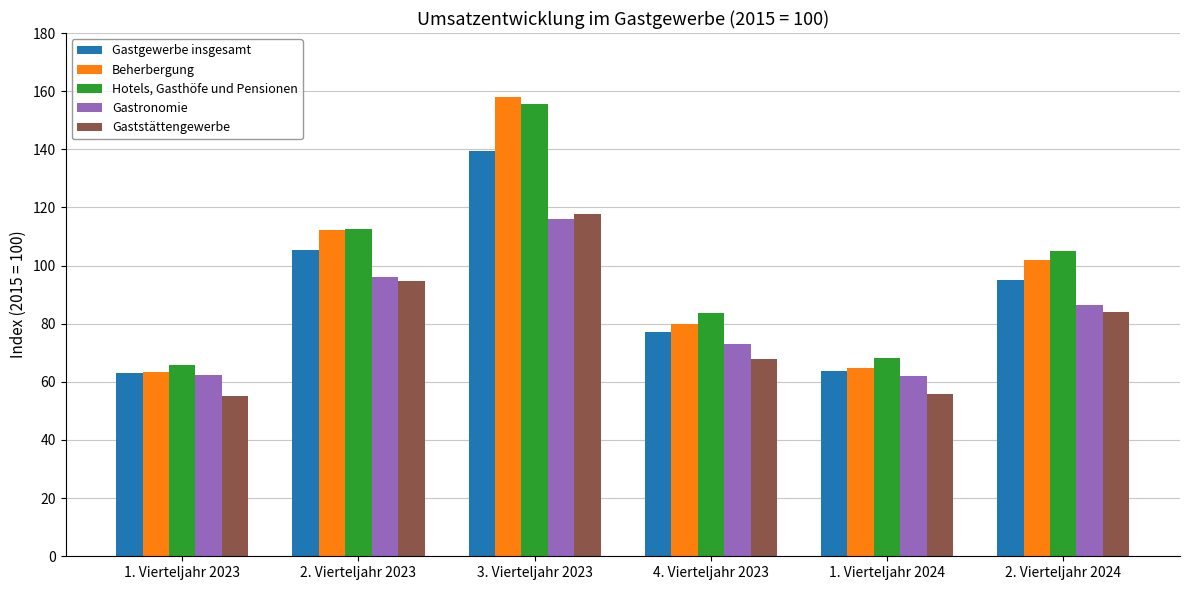

Is it true that Hotels, Gasthöfe und Pensionen equals 105.6 at 1. Vierteljahr 2024?

False